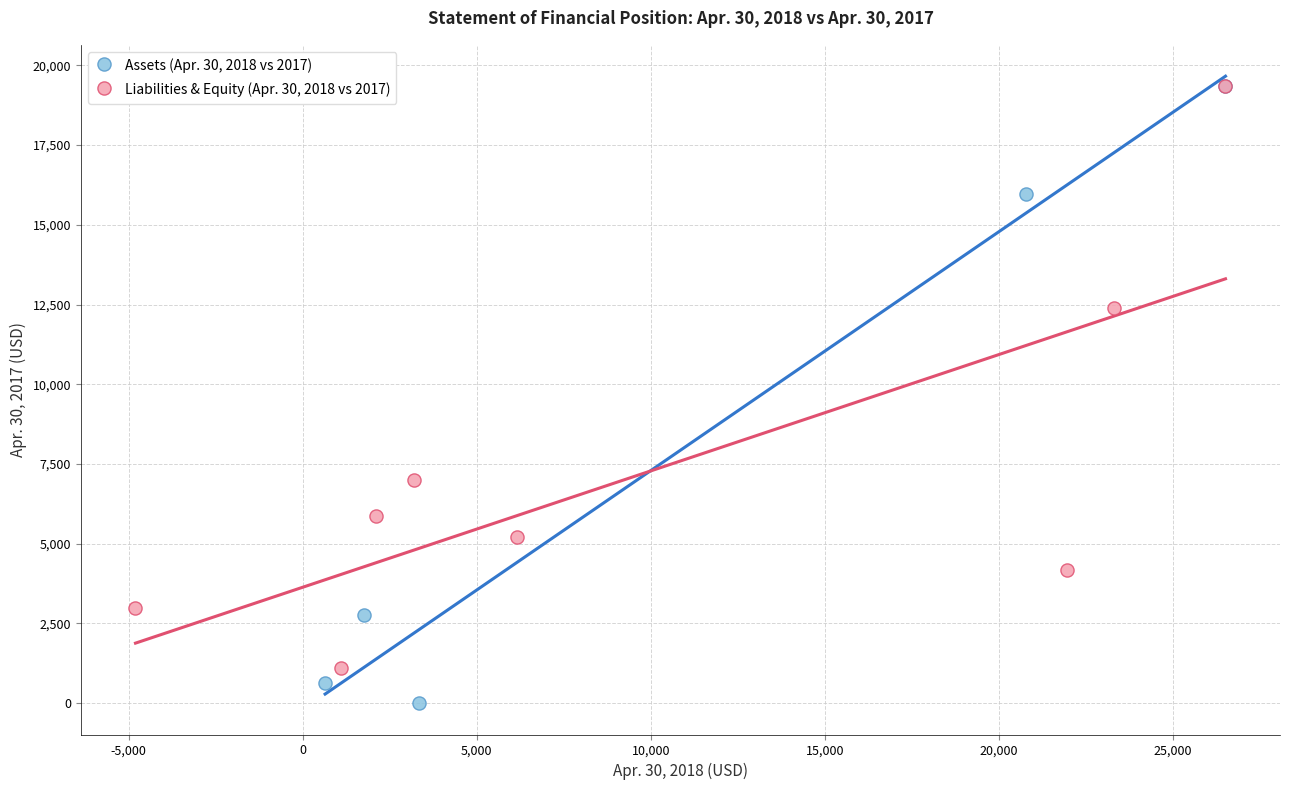

Which series reaches the minimum Y coordinate?

Assets (Apr. 30, 2018 vs 2017)